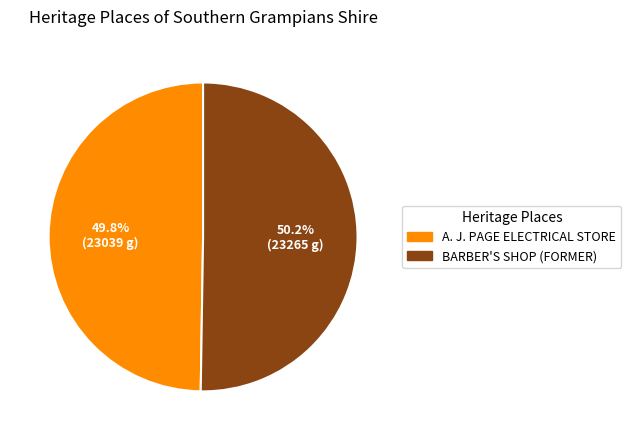

Is it true that A. J. PAGE ELECTRICAL STORE is 58% of the pie?

False